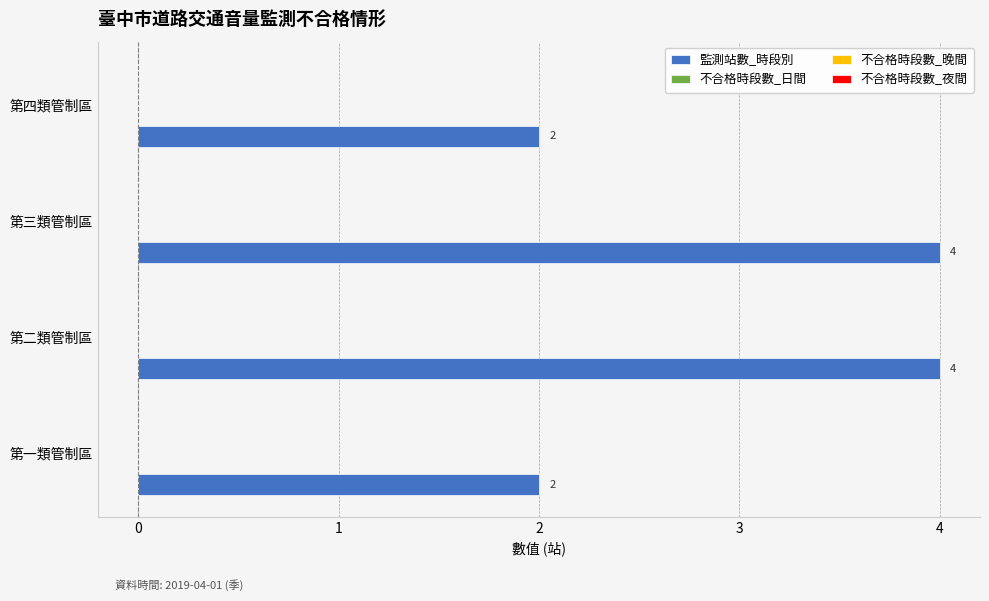

Reading bottom to top, extract all data points from this chart.

2	4	4	2